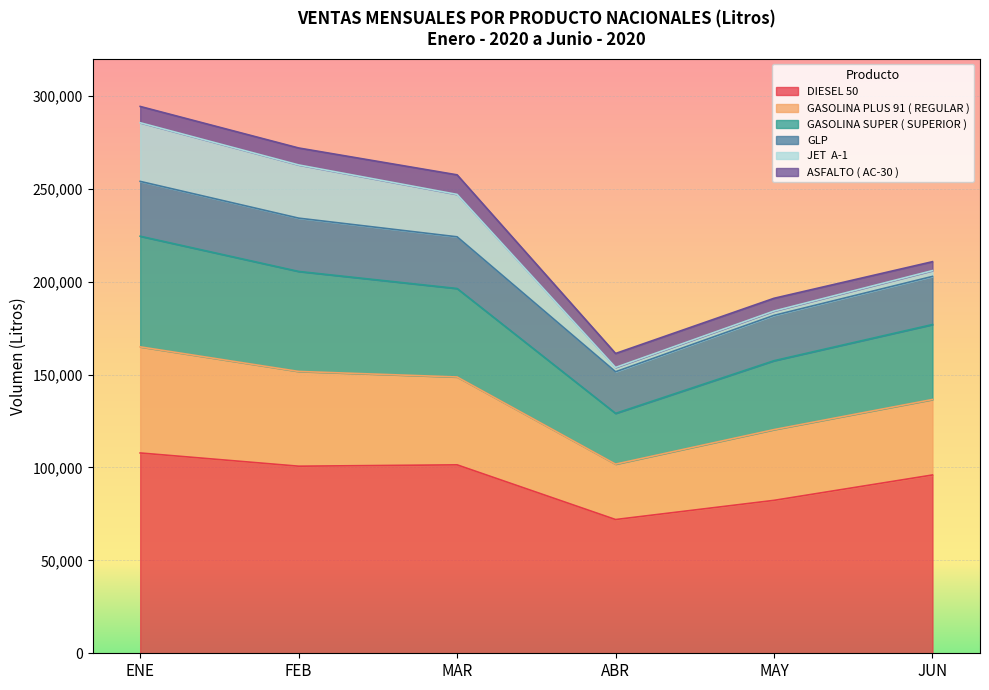

What position from the right is JUN?

1